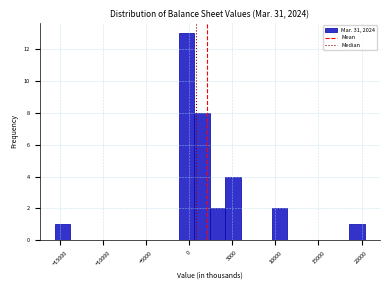

Read against the x-axis, roughly where is the centre of the tallest bar?

-500